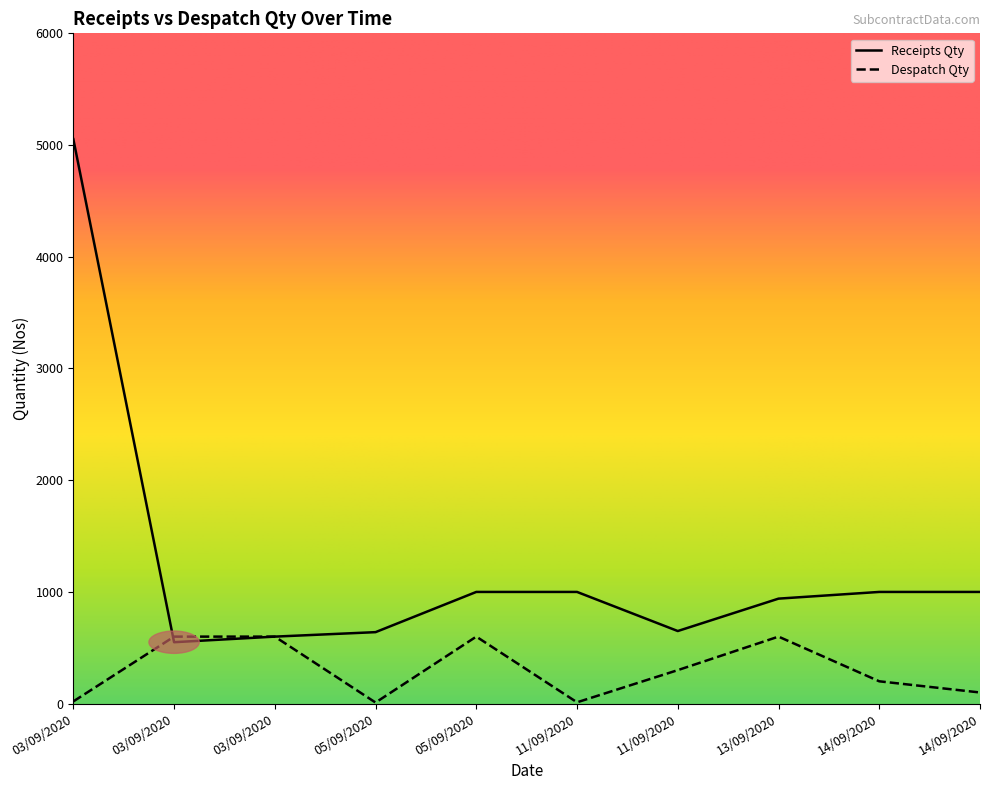

List the labels in order of Despatch Qty value, largest first.

03/09/2020, 03/09/2020, 05/09/2020, 13/09/2020, 11/09/2020, 14/09/2020, 14/09/2020, 03/09/2020, 11/09/2020, 05/09/2020